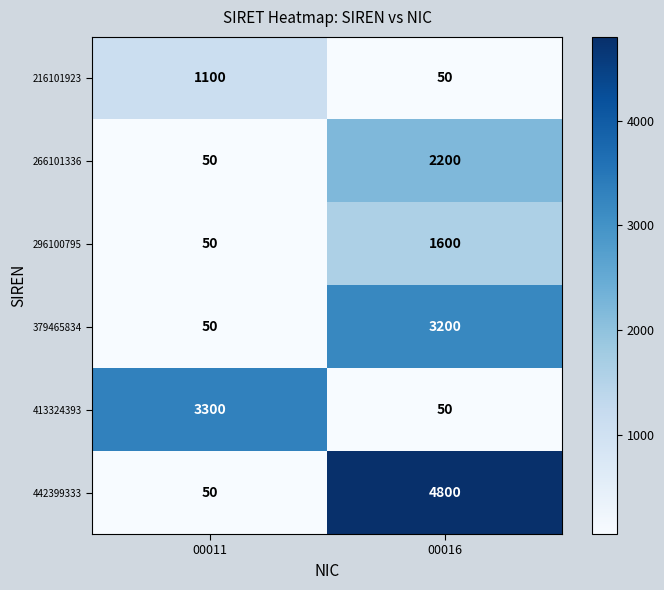

Where is 379465834 nearest to the value 1625?

00011